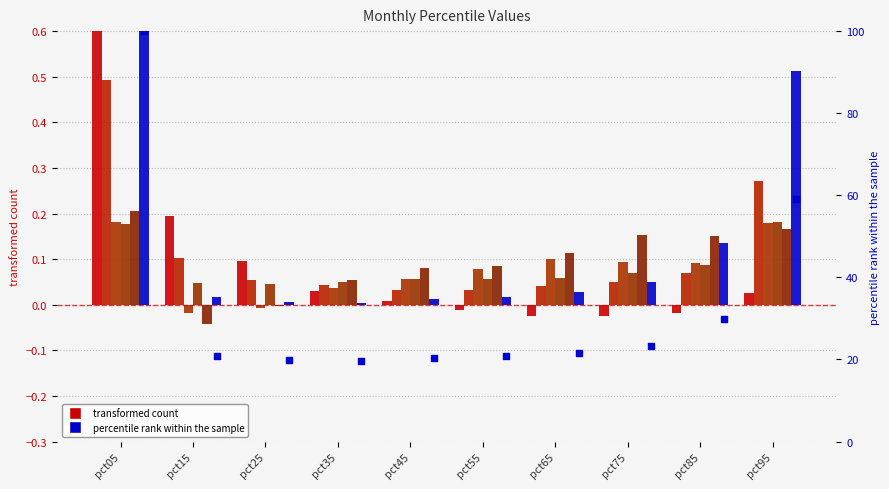

At how many categories does at least one series exceed 0?

10